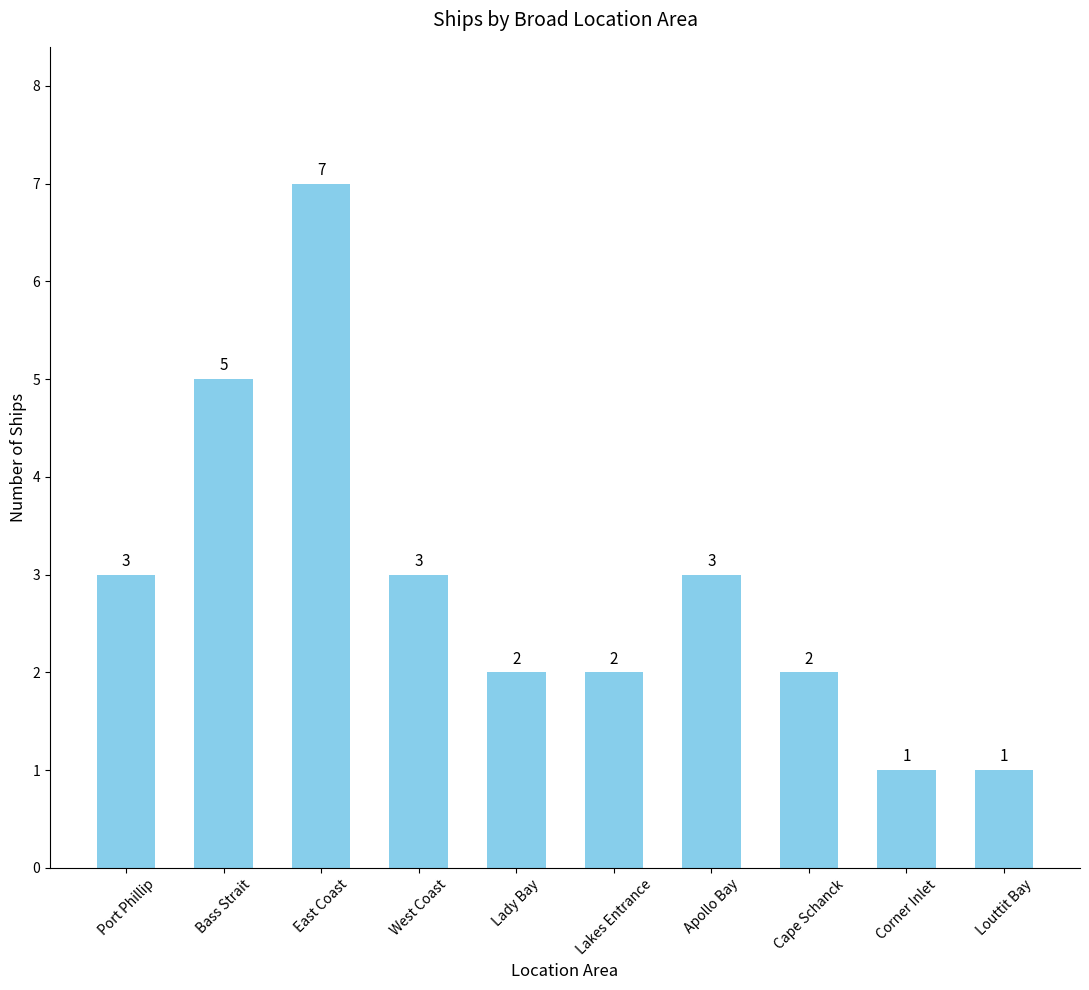

What is the maximum value shown in the chart?

7